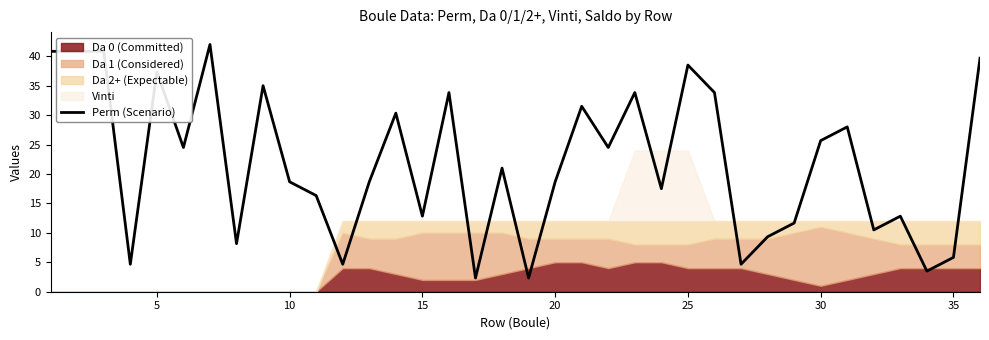

Is it true that Perm (Scenario) equals 25.7 at 30?

True